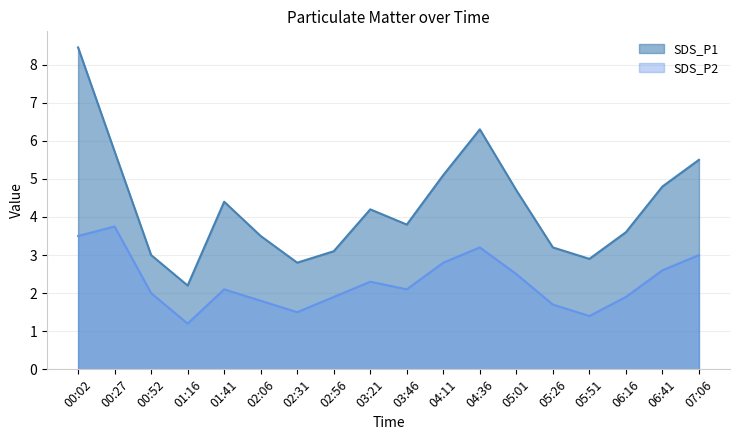

Between 00:02 and 07:06, which is larger?

00:02